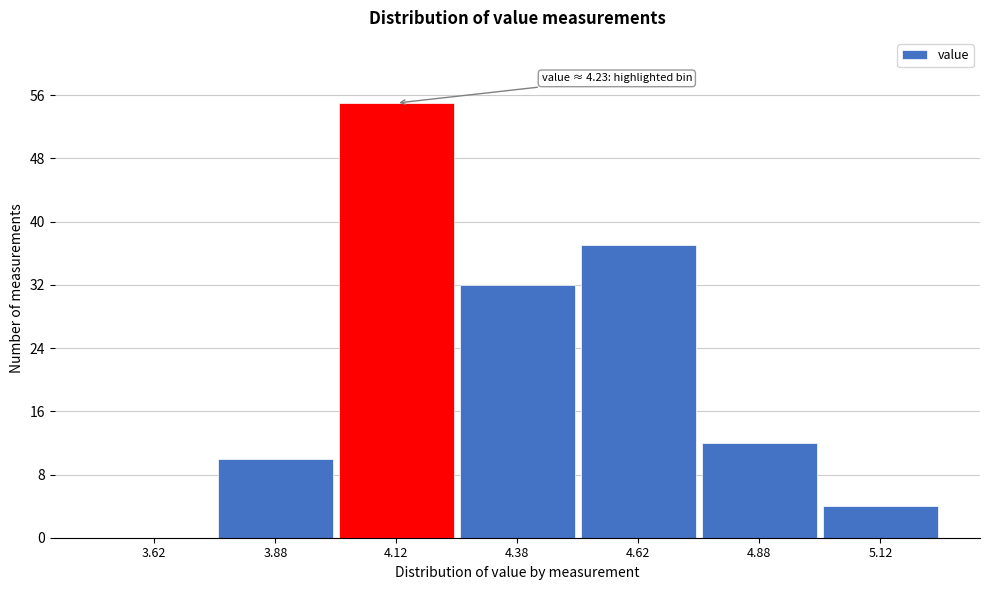

Which range on the x-axis has the tallest bar?

4.00 to 4.25